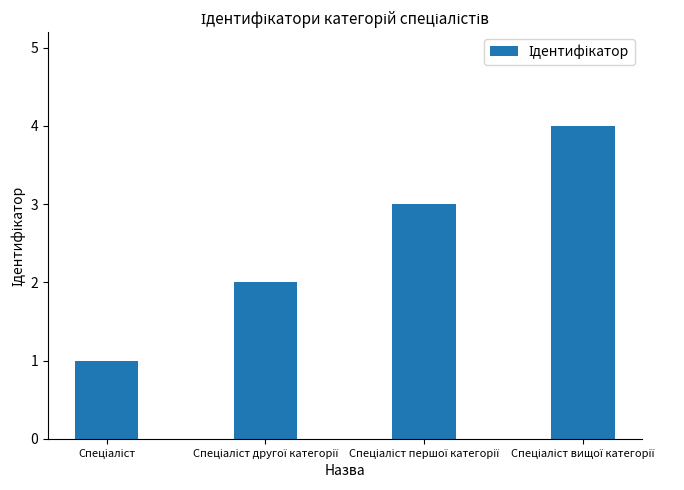

What is the sum of all values?

10